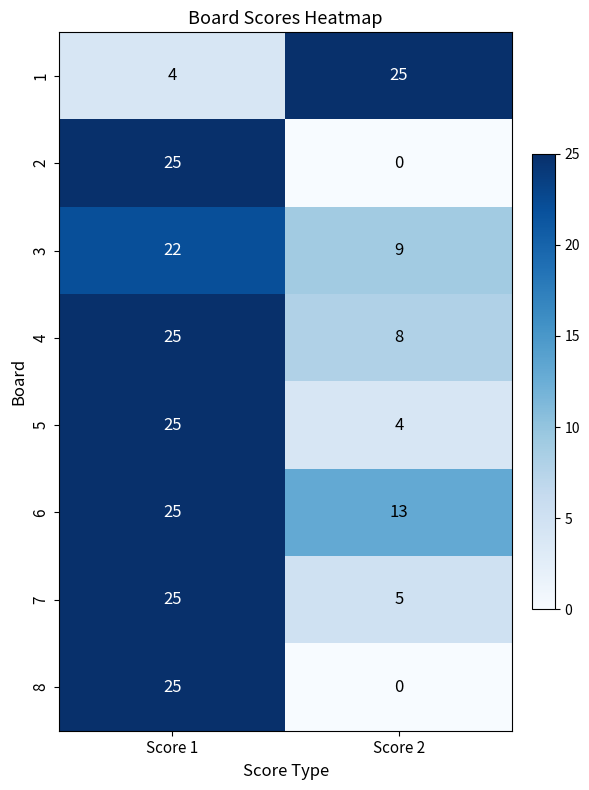

At which category is the sum across all series the highest?

Score 1